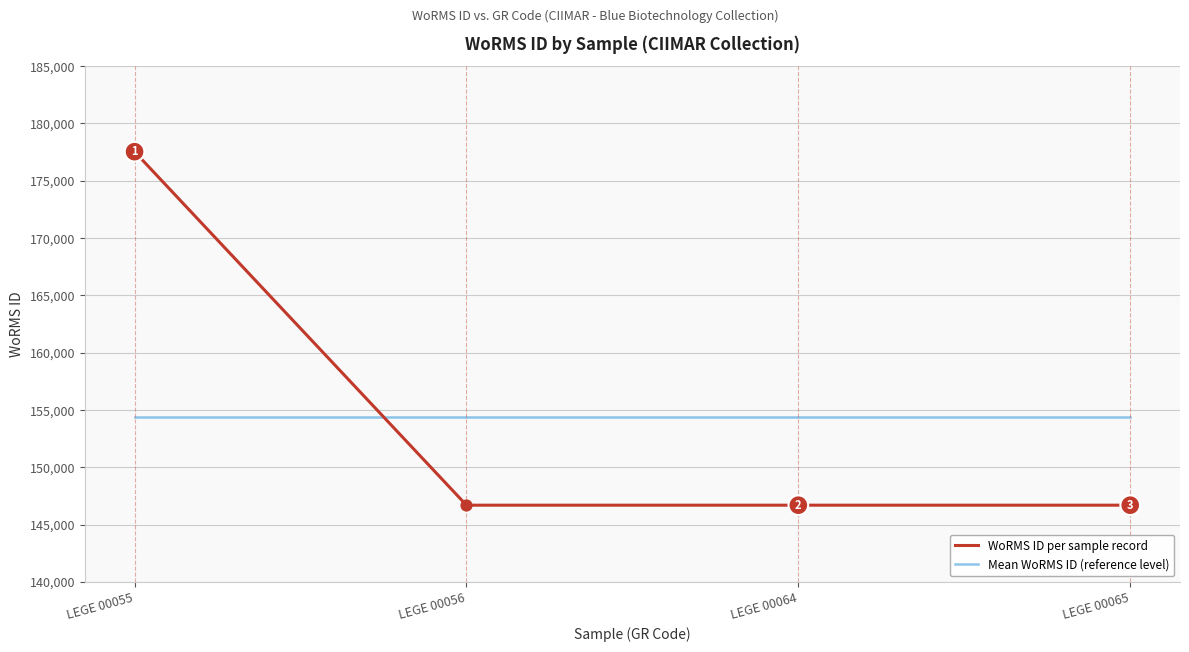

Is the value of WoRMS ID per sample record at LEGE 00056 greater than the value of Mean WoRMS ID (reference level) at LEGE 00055?

No